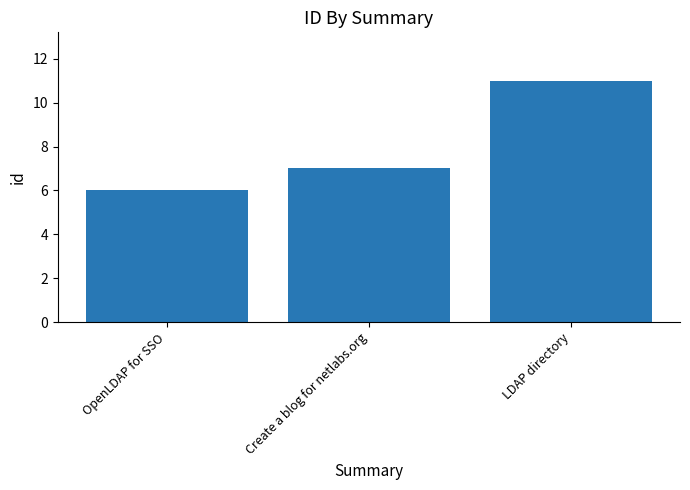

What is the label of the 3rd bar from the left?

LDAP directory